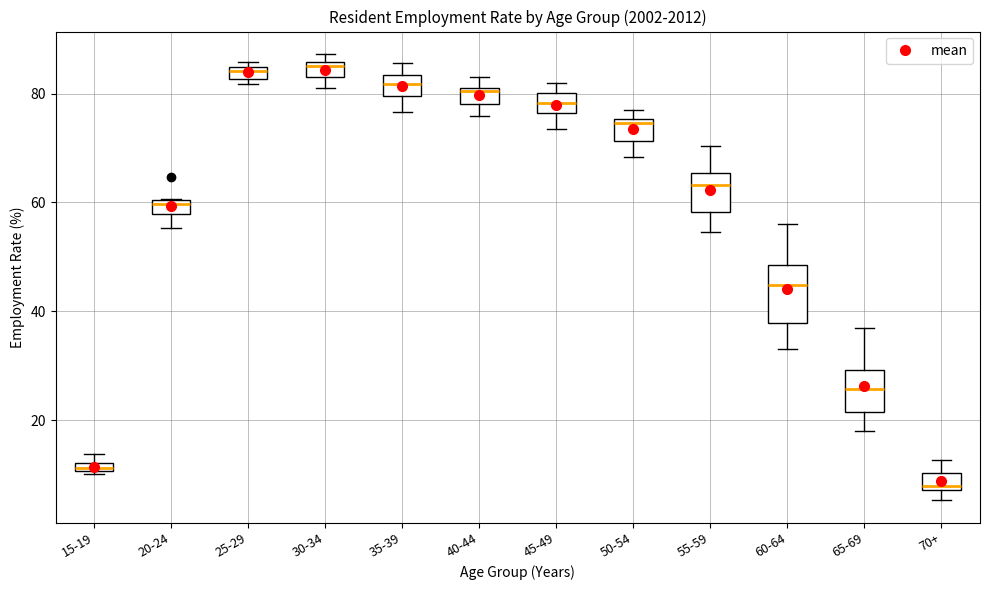

Which box is the tallest, from its lower edge to its upper edge?

60-64